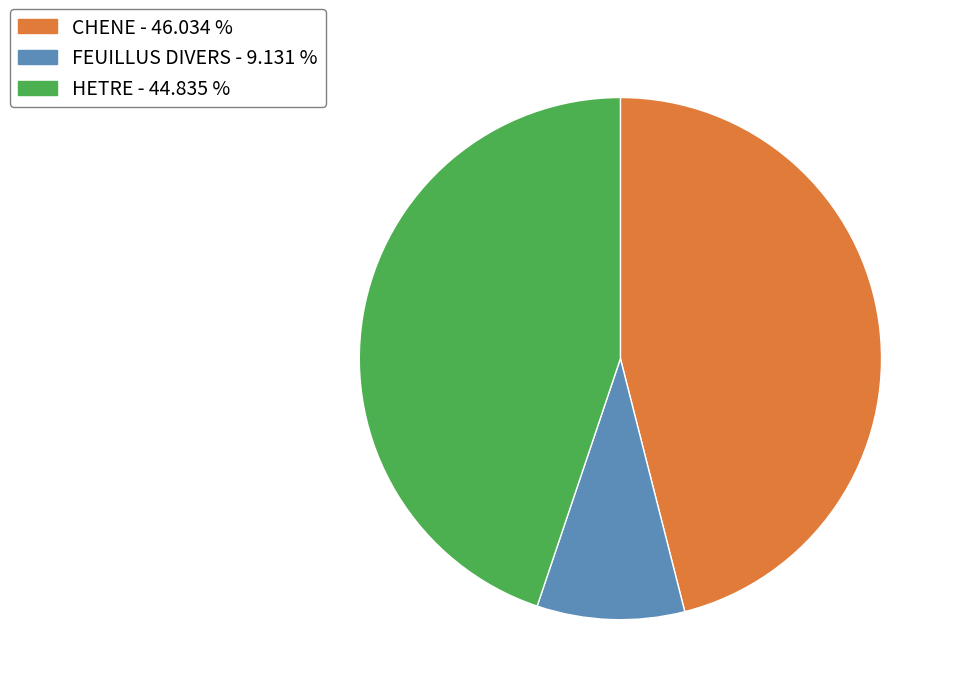

Rank the categories by value from highest to lowest.

CHENE, HETRE, FEUILLUS DIVERS